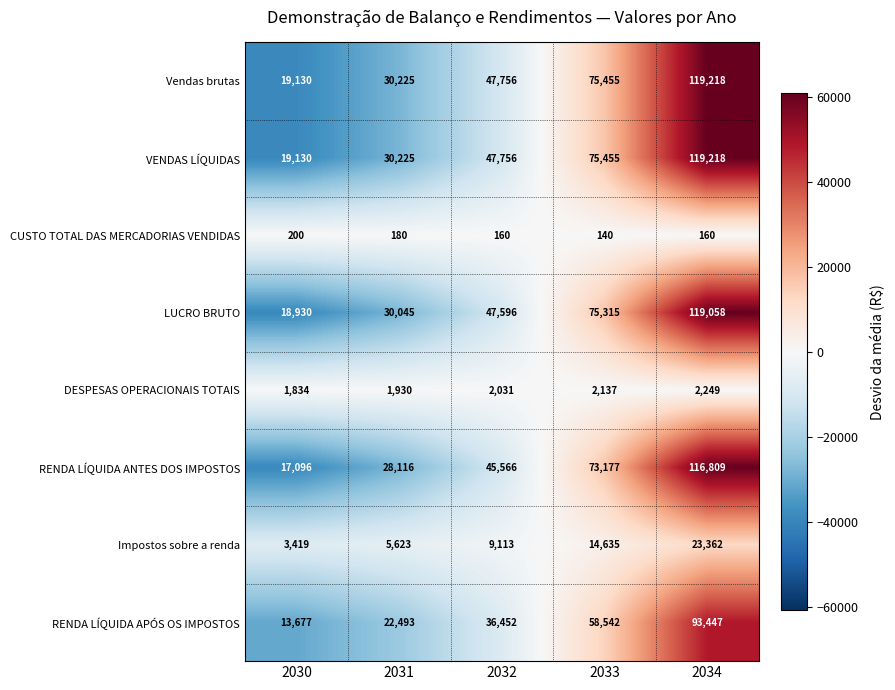

At how many categories does at least one series exceed 23308?

4